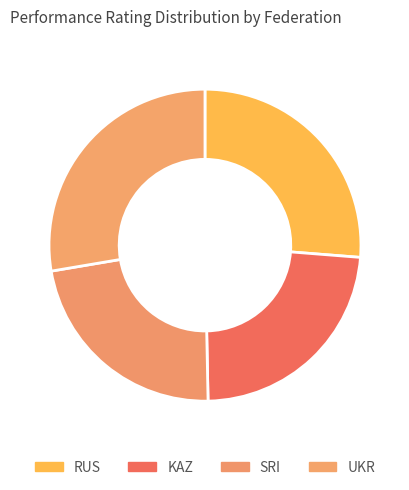

Which category has the biggest portion of the pie?

UKR